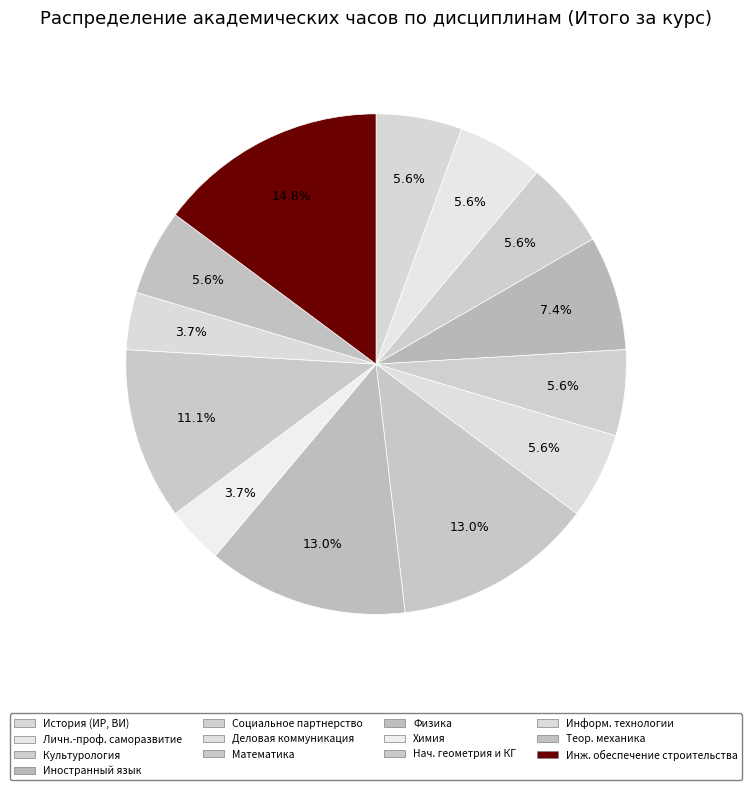

How many segments does this pie chart have?

13